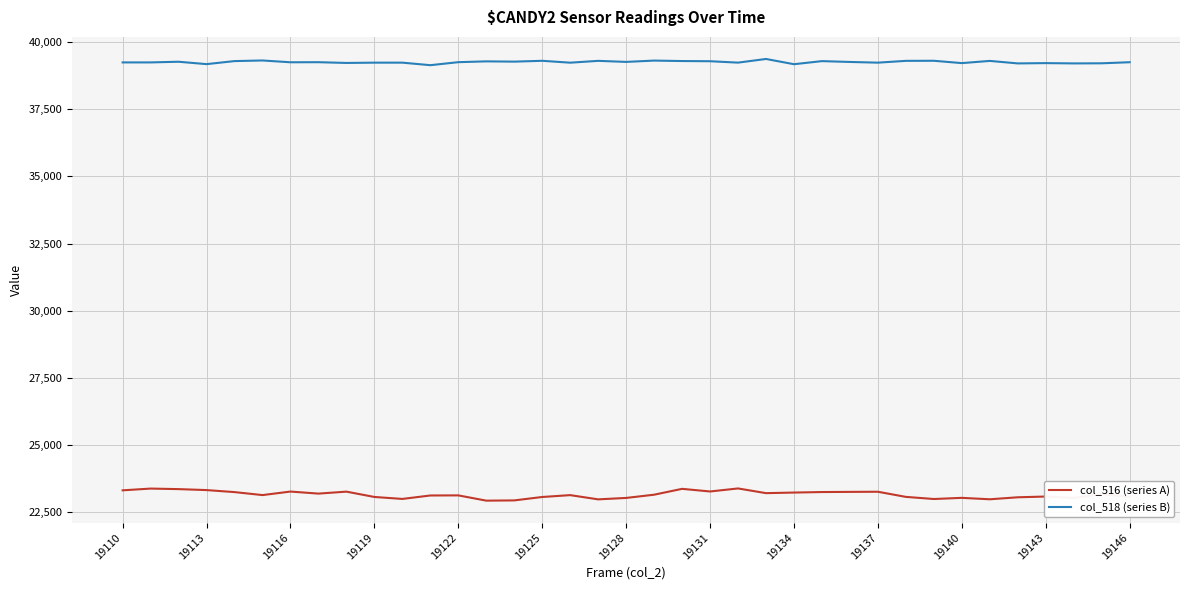

In col_516 (series A), how many points are higher than both neighbors (excluding endpoints)?

11